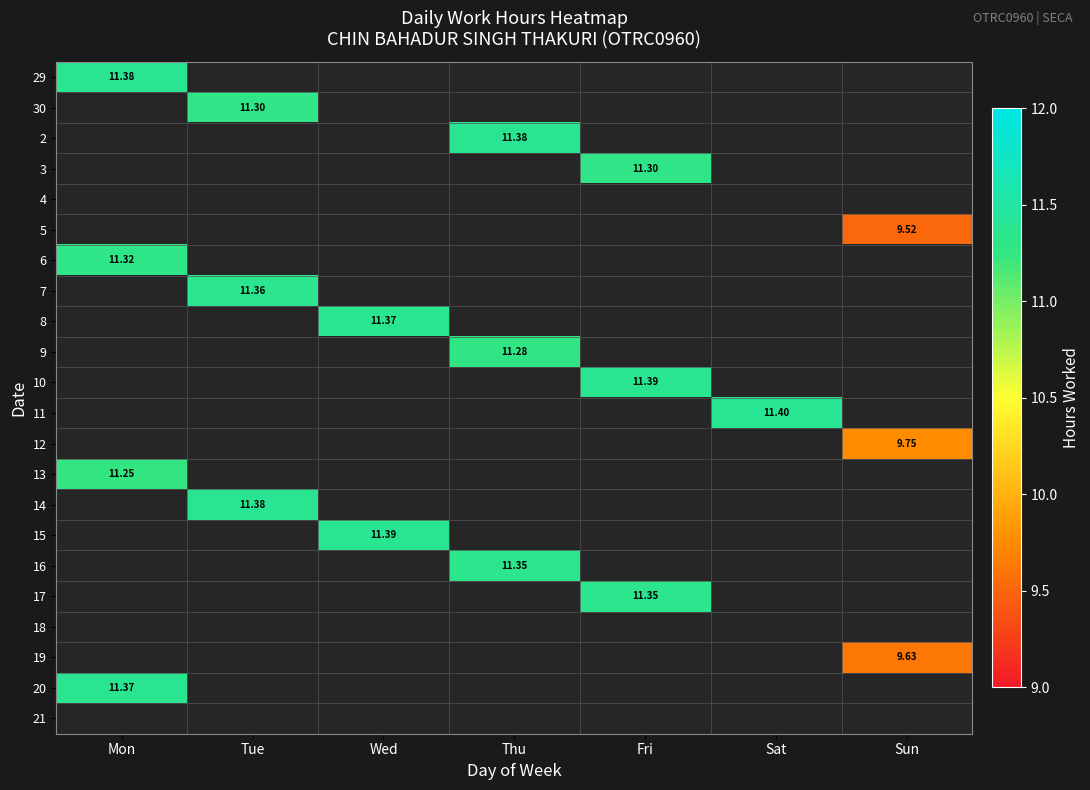

Between Sun and Tue, which is larger?

Tue